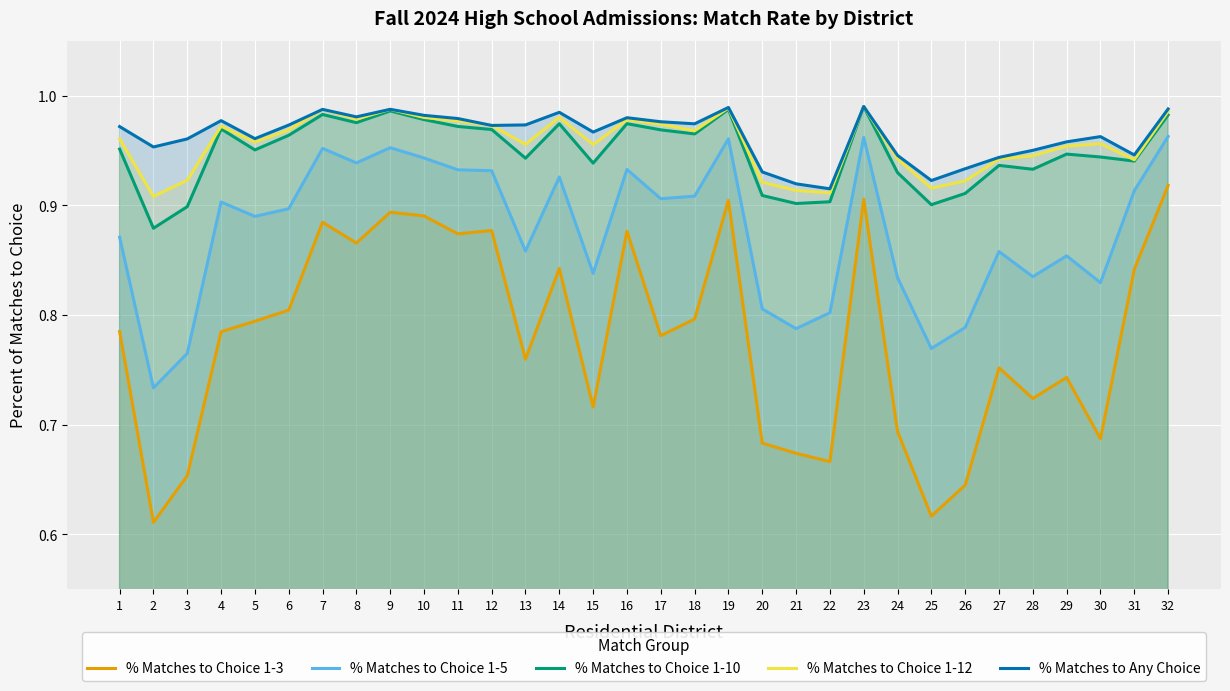

At how many categories does at least one series exceed 0?

32